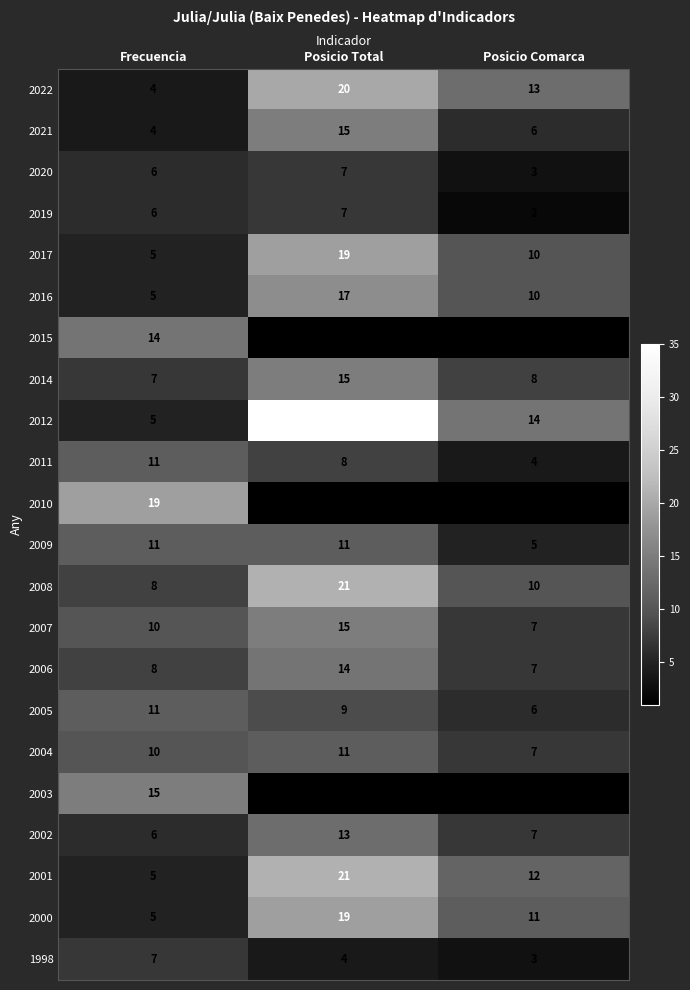

Where does the 2017 series first go above 10?

Posicio Total